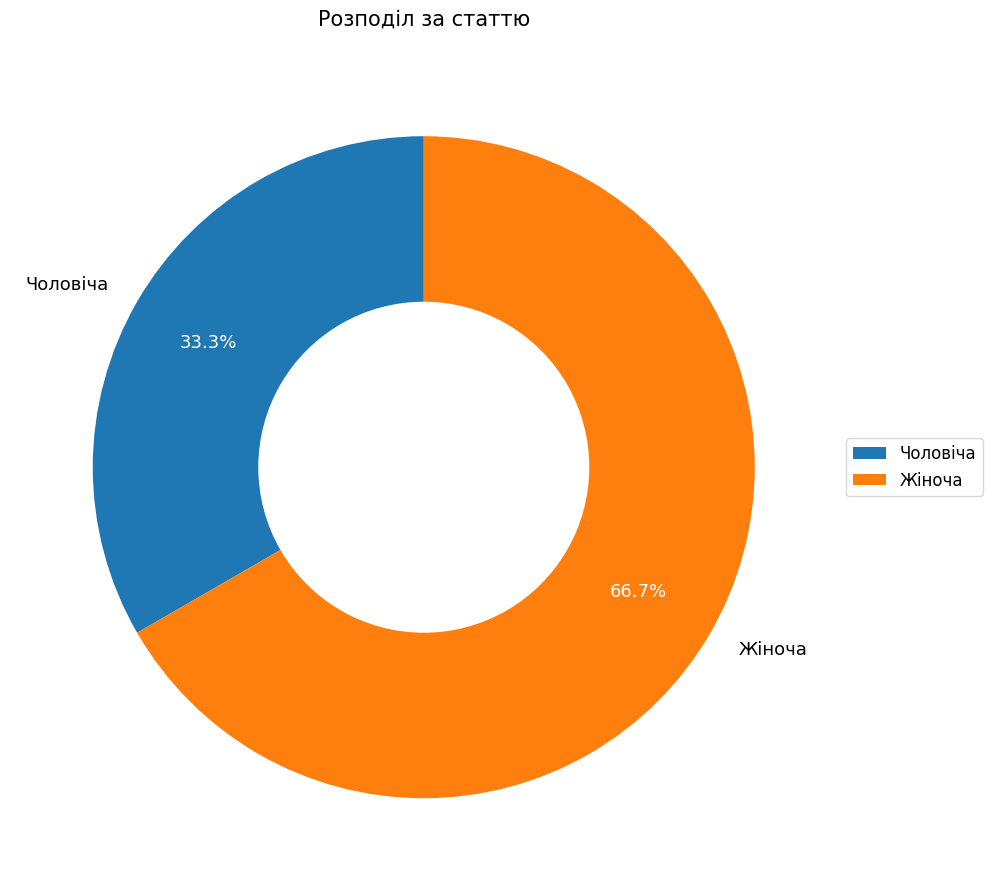

Rank the categories by value from lowest to highest.

Чоловіча, Жіноча